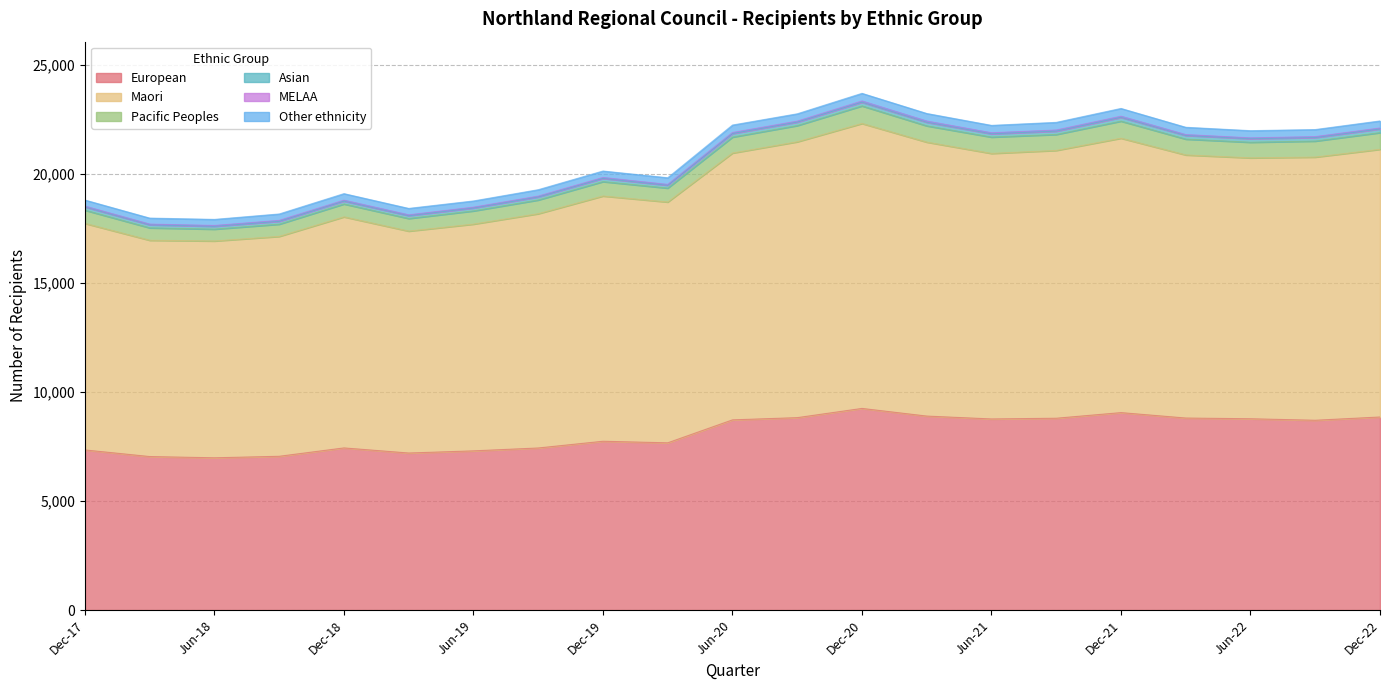

The value of European at Dec-19 is 4366. True or false?

False